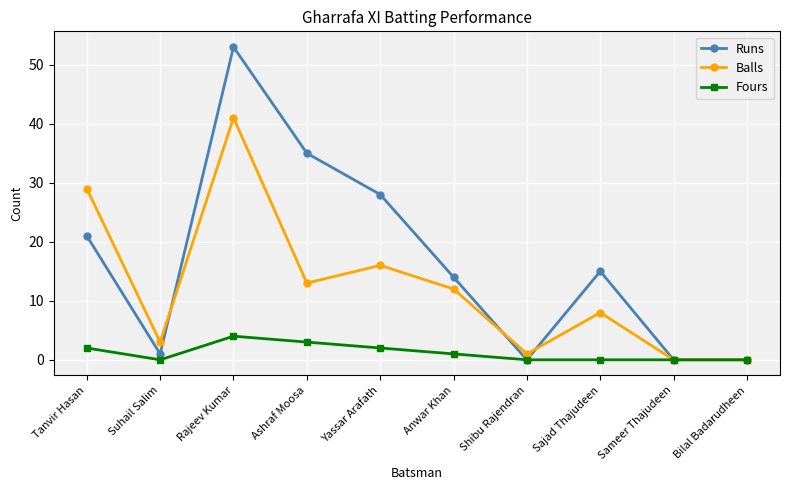

Reading left to right, extract all data points from this chart.

Runs: Tanvir Hasan=21	Suhail Salim=1	Rajeev Kumar=53	Ashraf Moosa=35	Yassar Arafath=28	Anwar Khan=14	Shibu Rajendran=0	Sajad Thajudeen=15	Sameer Thajudeen=0	Bilal Badarudheen=0
Balls: Tanvir Hasan=29	Suhail Salim=3	Rajeev Kumar=41	Ashraf Moosa=13	Yassar Arafath=16	Anwar Khan=12	Shibu Rajendran=1	Sajad Thajudeen=8	Sameer Thajudeen=0	Bilal Badarudheen=0
Fours: Tanvir Hasan=2	Suhail Salim=0	Rajeev Kumar=4	Ashraf Moosa=3	Yassar Arafath=2	Anwar Khan=1	Shibu Rajendran=0	Sajad Thajudeen=0	Sameer Thajudeen=0	Bilal Badarudheen=0